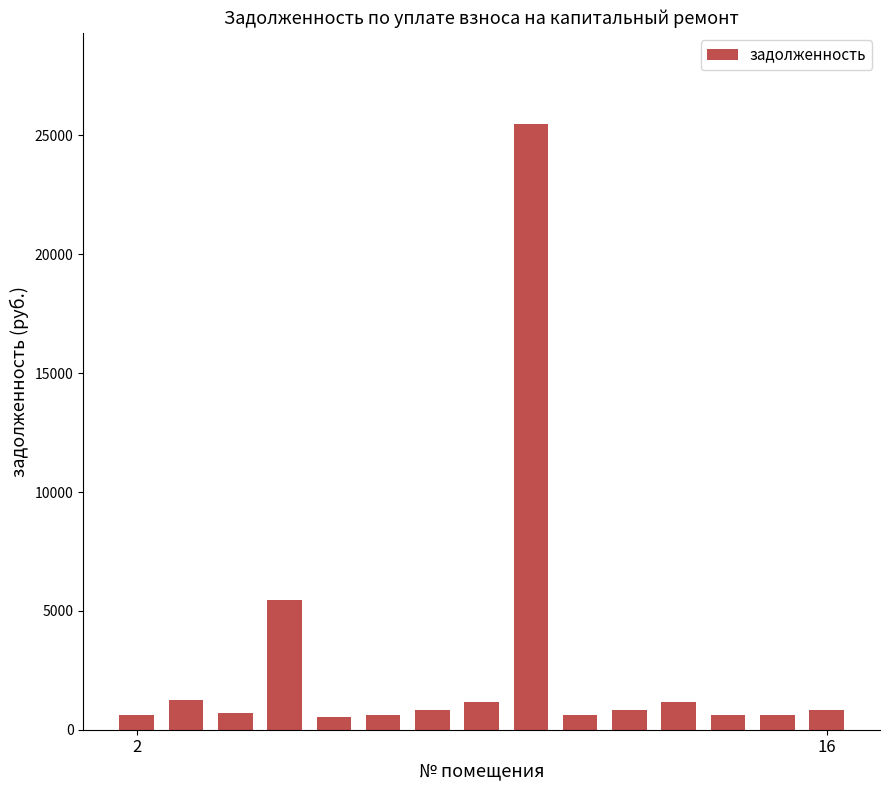

What is the sum of all values?

41381.9